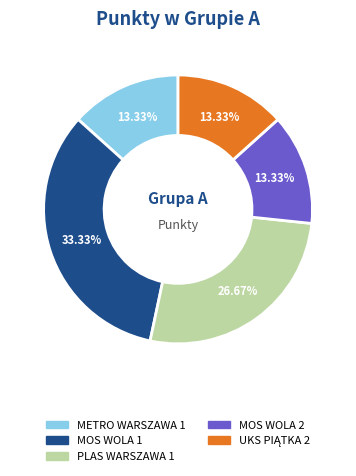

How many segments does this pie chart have?

5